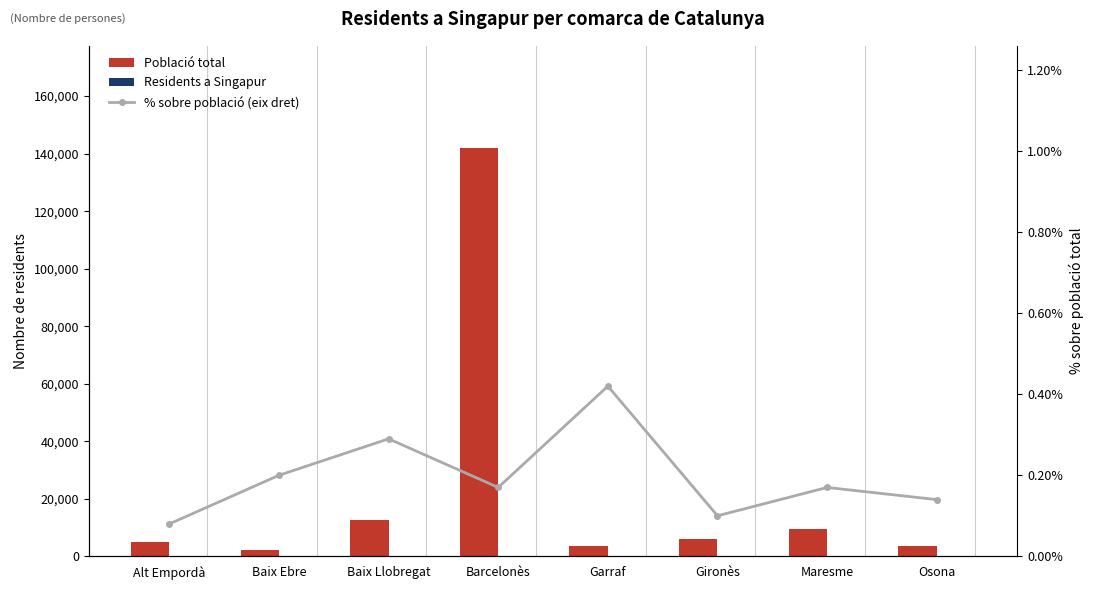

What are all the series names shown in the legend?

Població total, Residents a Singapur, % sobre població (eix dret)